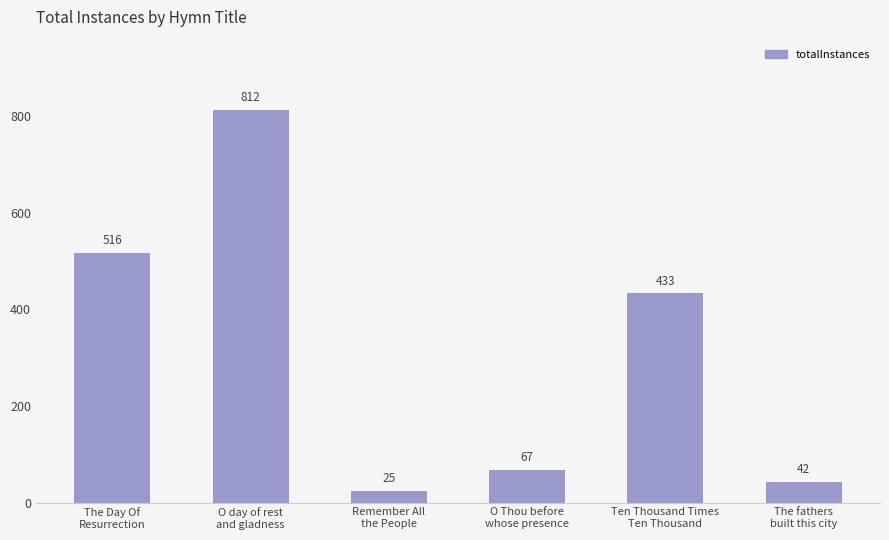

What is the change in value from Remember All
the People to O Thou before
whose presence?

+42